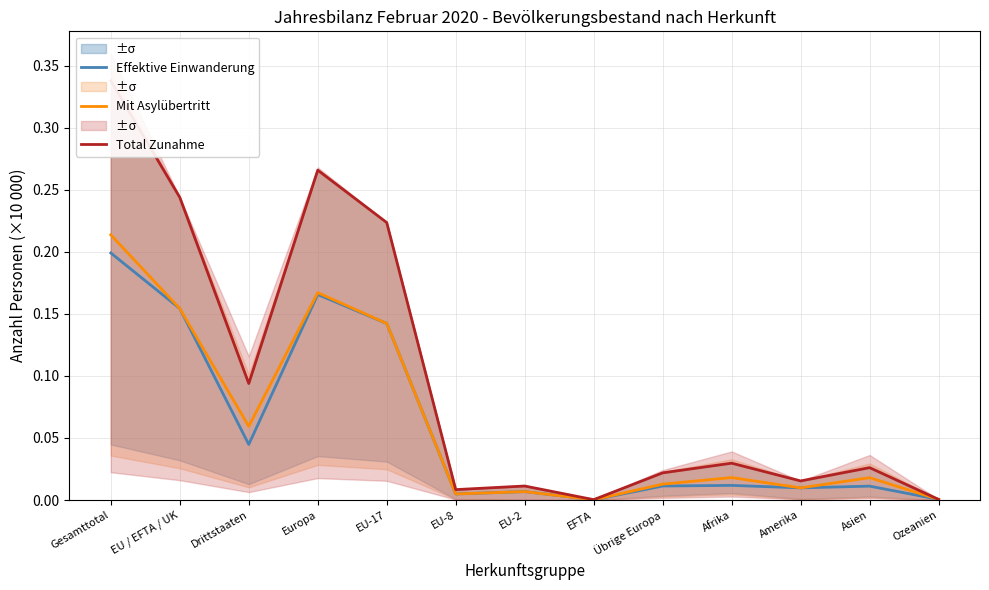

True or false: Effektive Einwanderung and Mit Asylübertritt cross at least once.

False